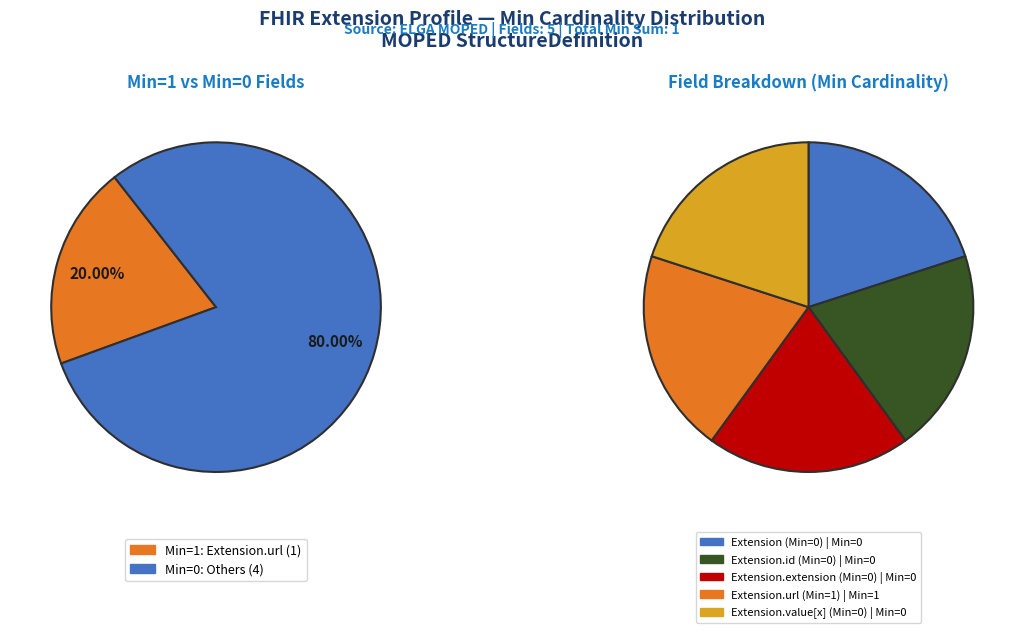

Rank the categories by value from highest to lowest.

Extension.url, Extension, Extension.id, Extension.extension, Extension.value[x]